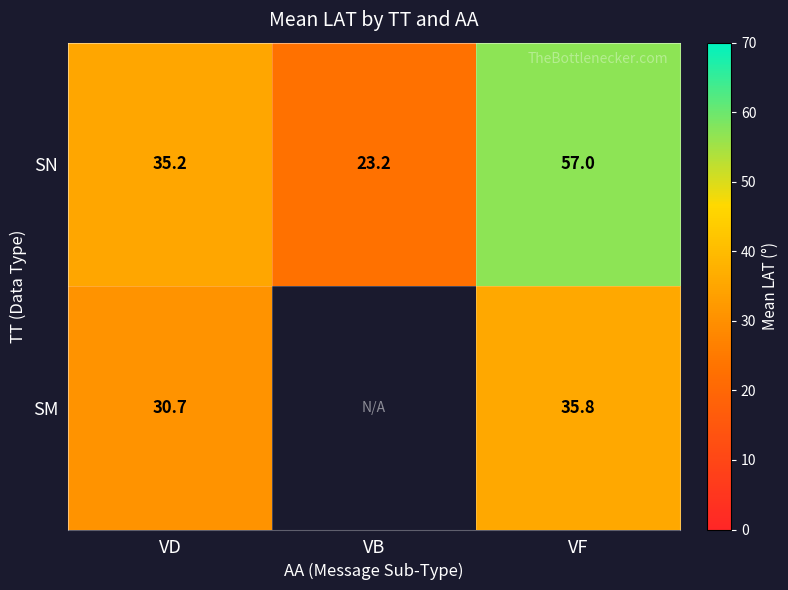

At which label does SN reach its minimum?

VB